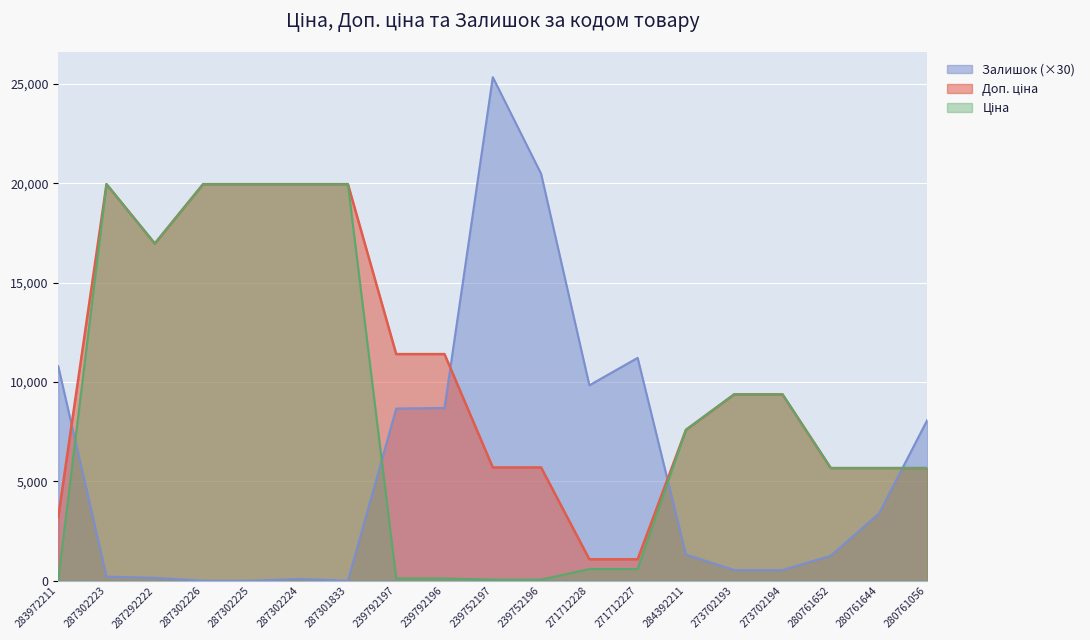

True or false: Ціна and Доп. ціна cross at least once.

False